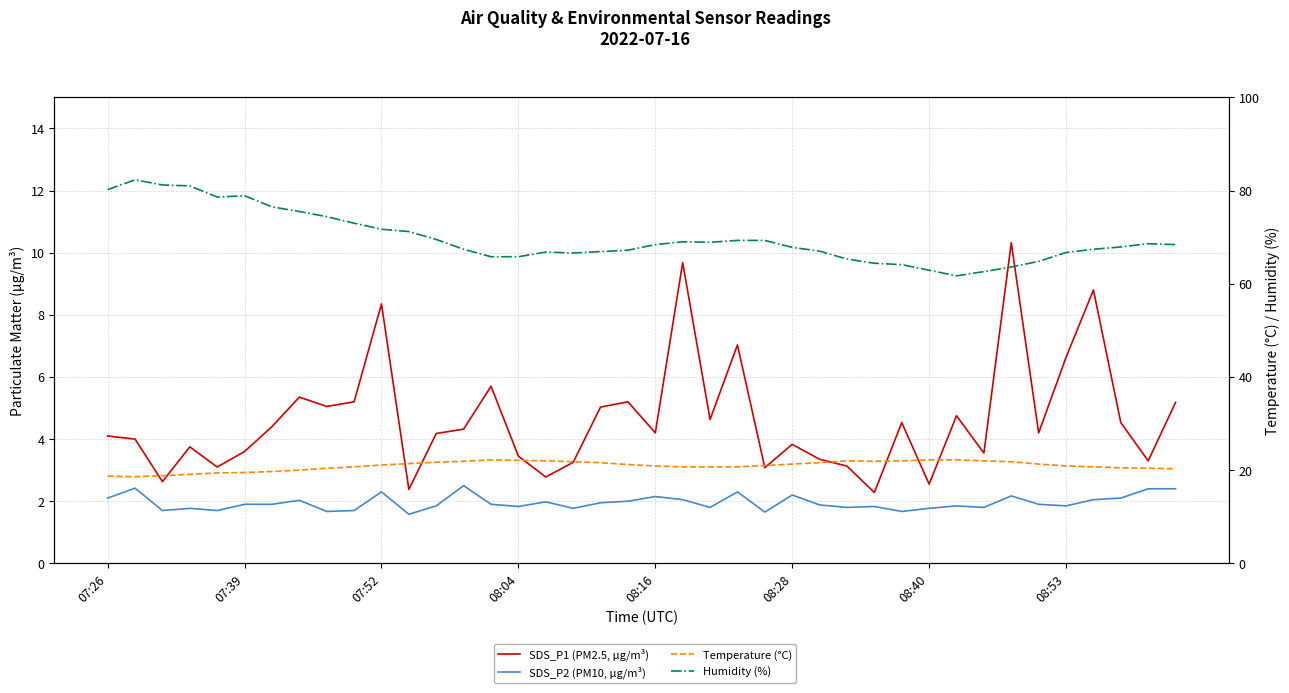

How many interior local valleys does the Humidity (%) series have?

4